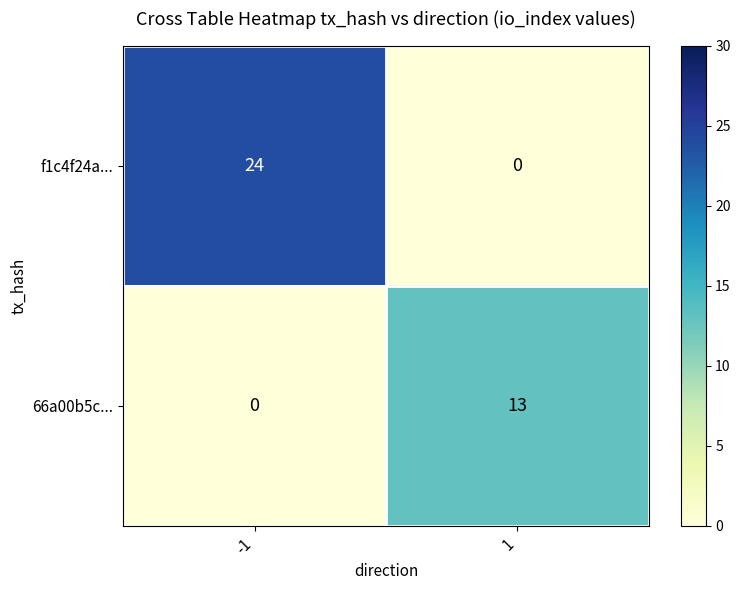

What is the sum of all 66a00b5c... values?

13